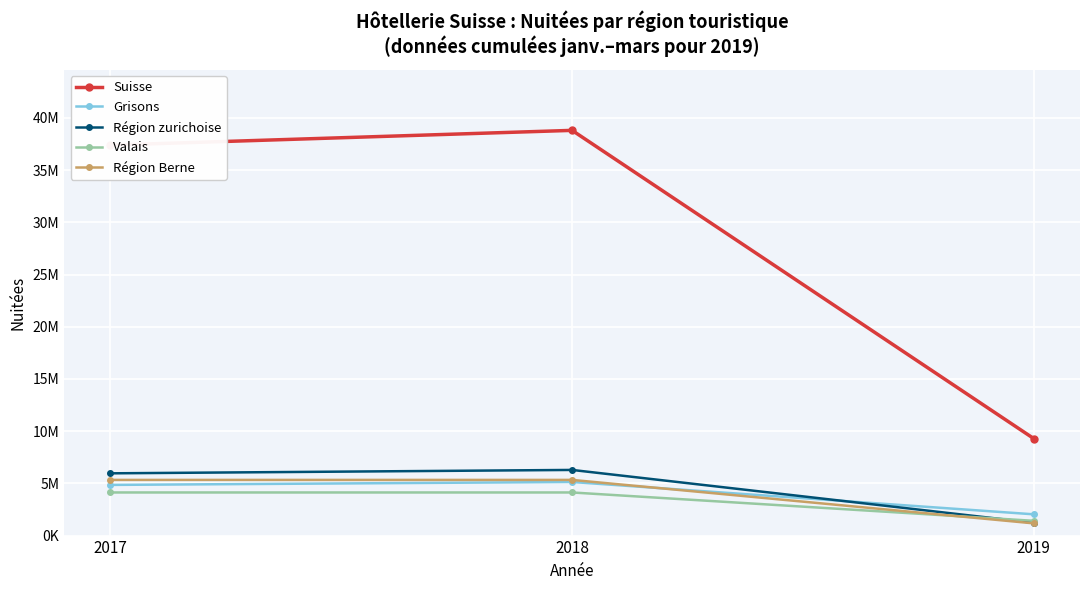

Is it true that Région zurichoise equals 5962120 at 2017?

True